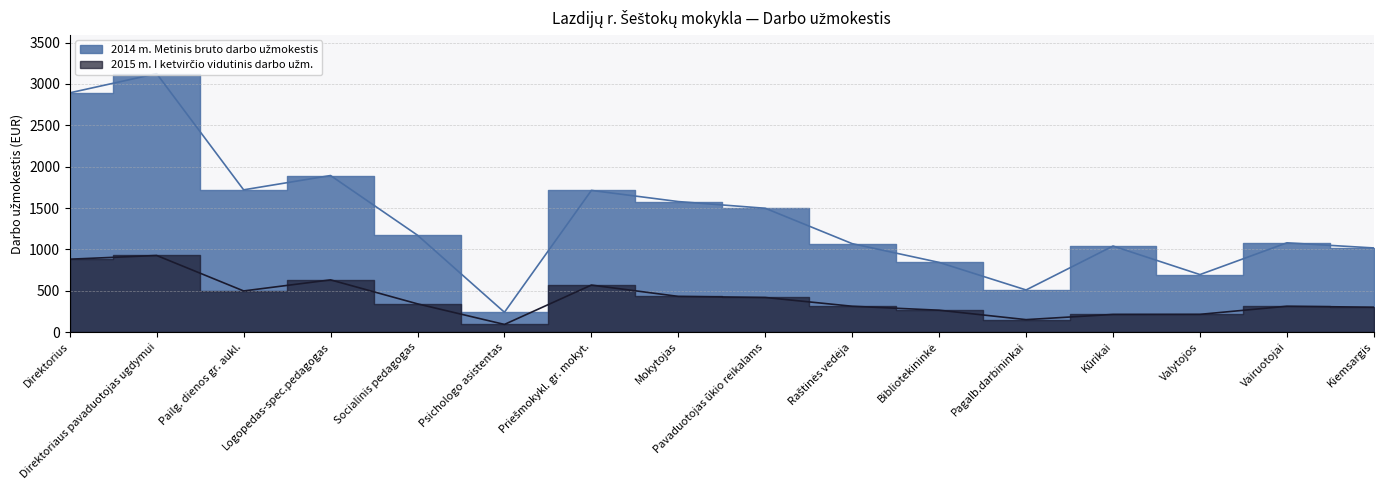

What is the maximum value for 2015 m. I ketvirčio vidutinis darbo užm.?

926